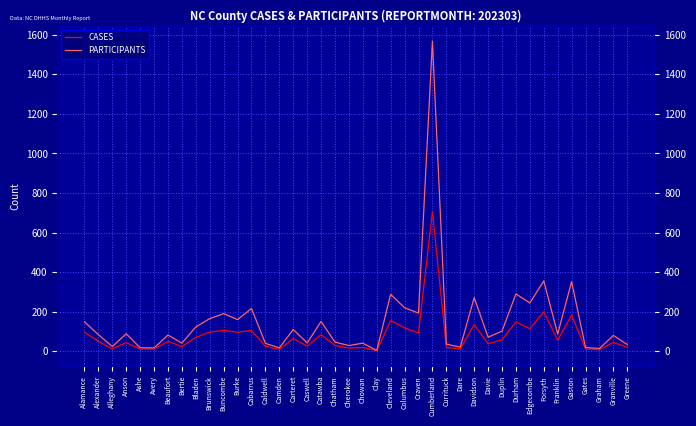

How many interior local valleys does the CASES series have?

13